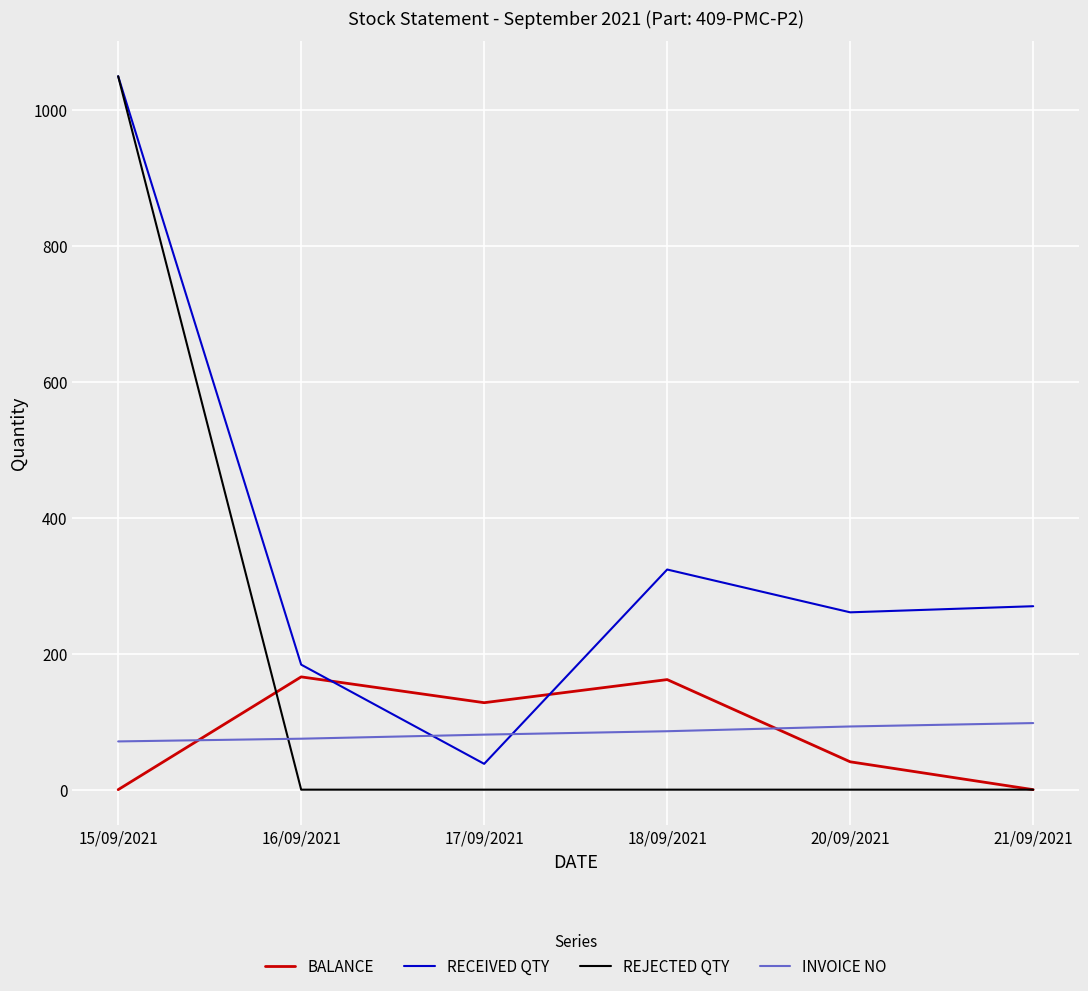

The RECEIVED QTY series shows 321 at 16/09/2021. True or false?

False